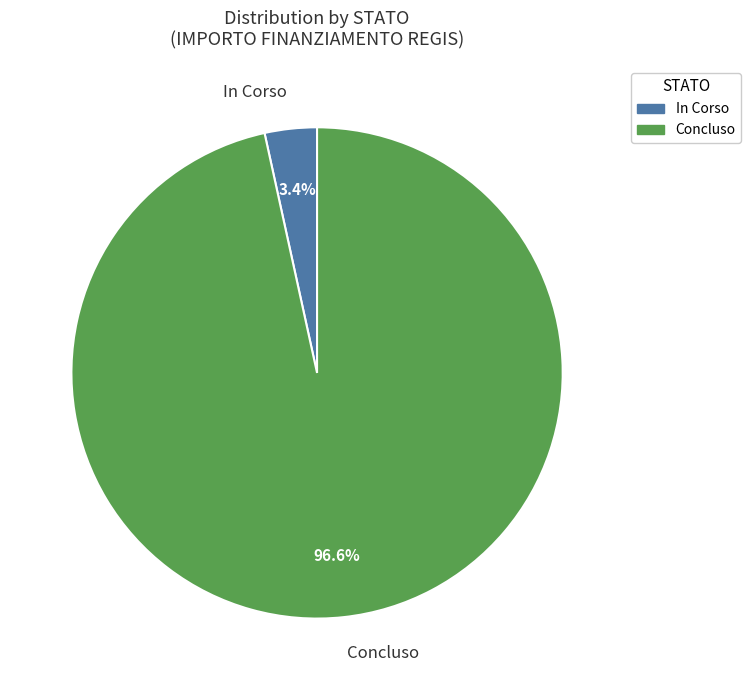

The In Corso slice represents 67% of the pie. True or false?

False